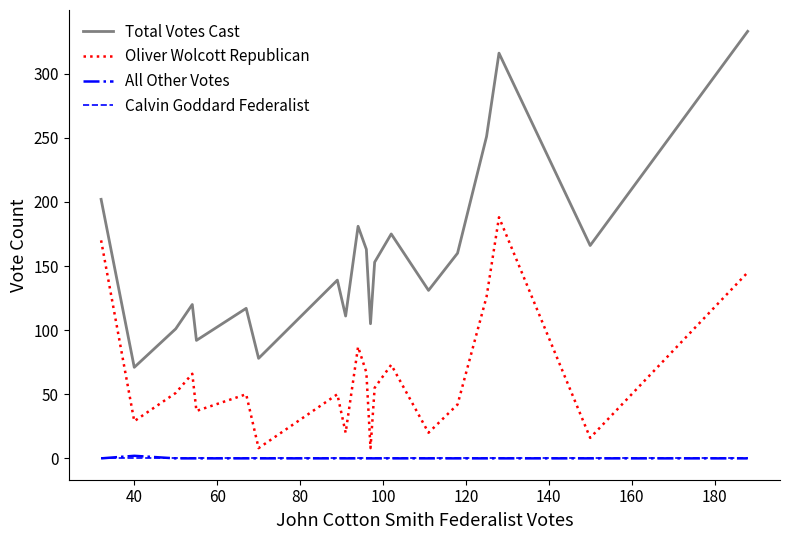

Which series has the largest range (max minus min)?

Total Votes Cast